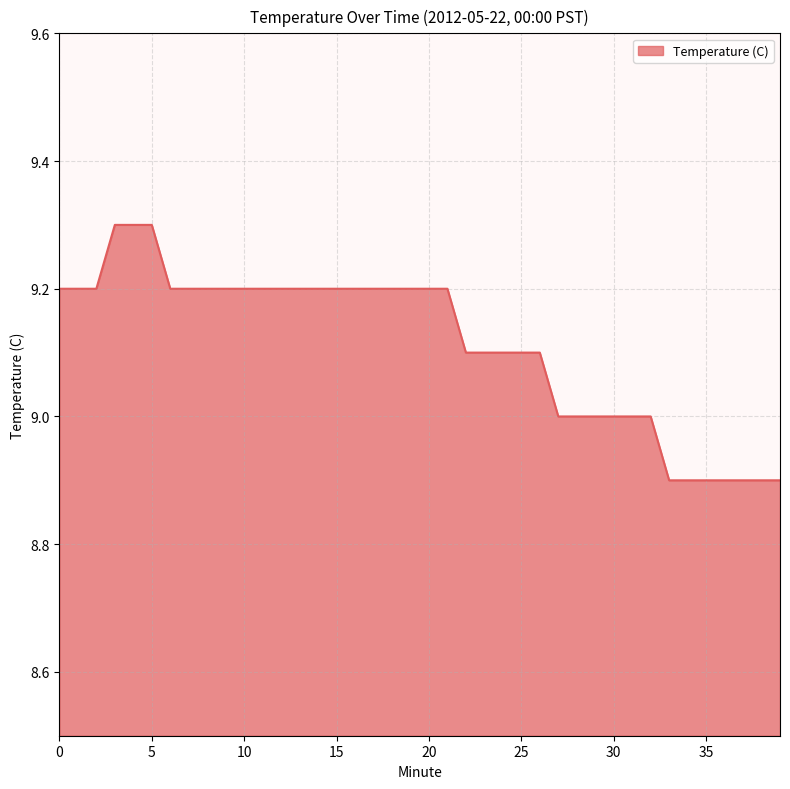

What is the difference between the second highest and second lowest values?

0.4